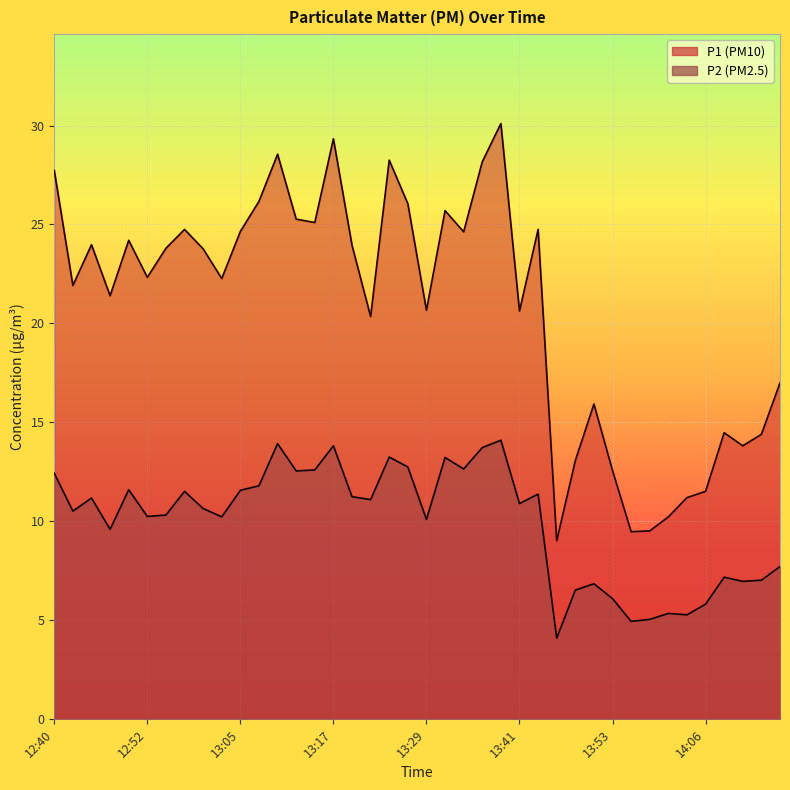

The P1 series shows 8.5 at 13:07. True or false?

False